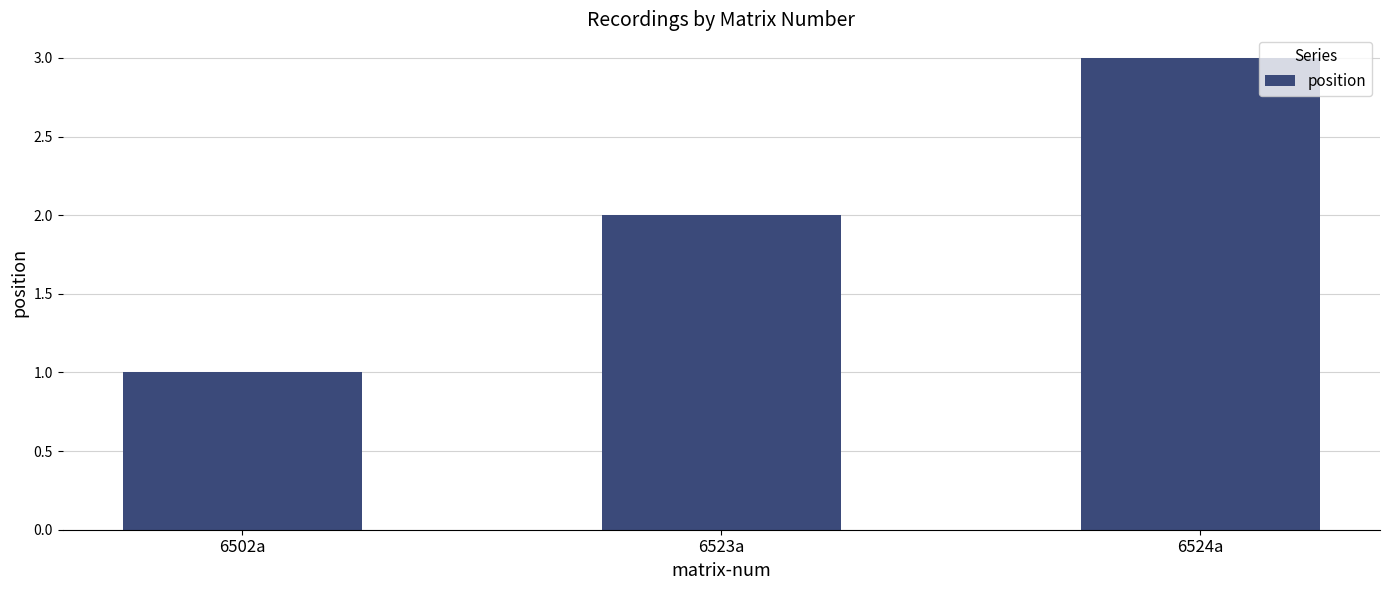

Approximately how many times larger is the value at 6524a compared to 6523a?

1.5